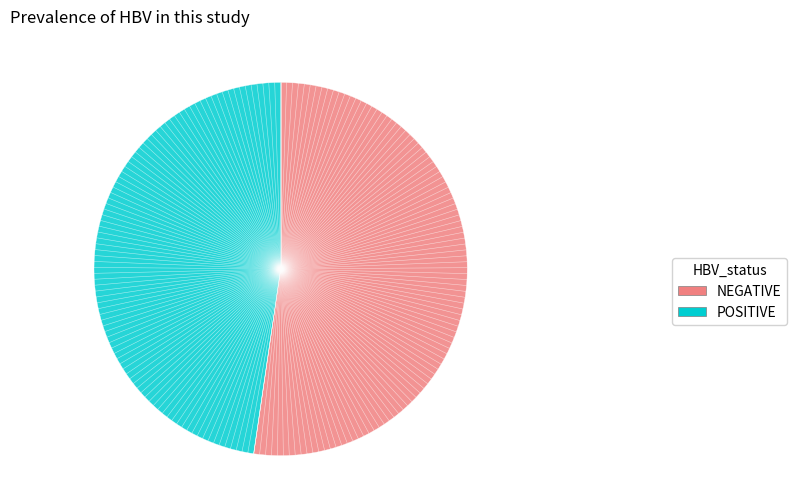

Between POSITIVE and NEGATIVE, which is larger?

NEGATIVE